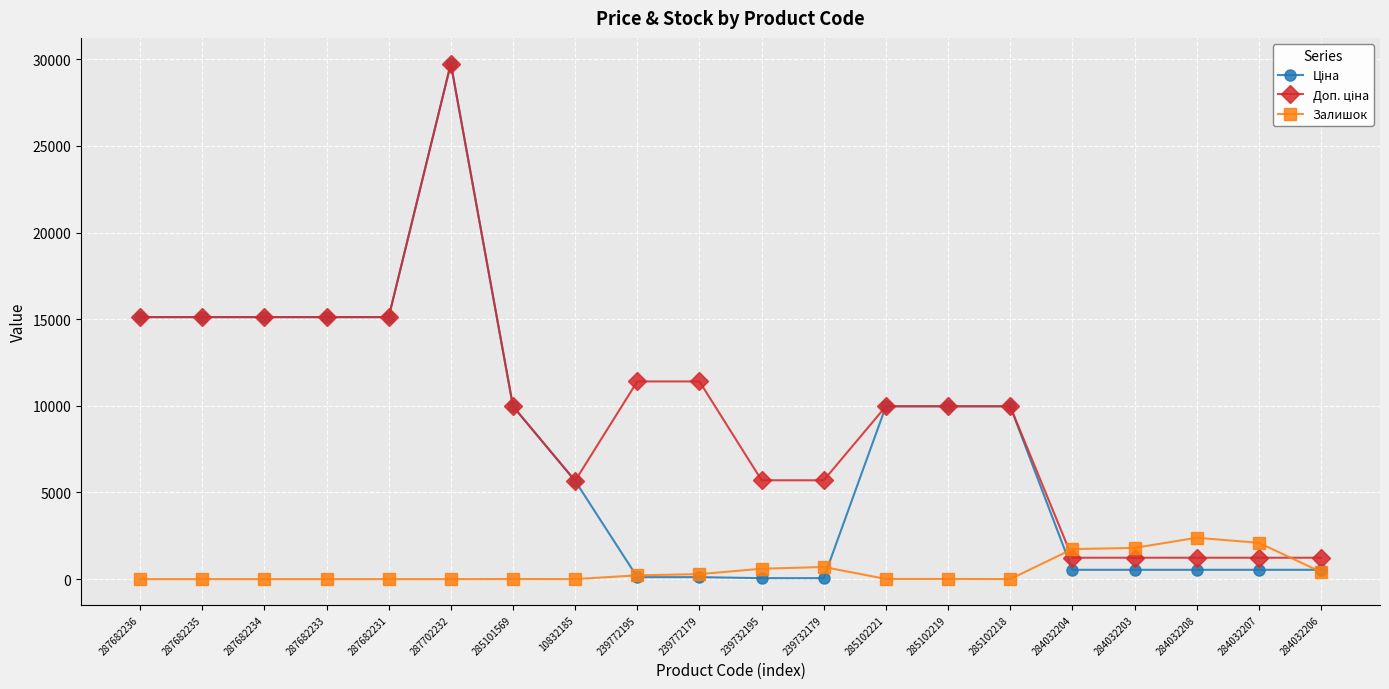

At which category is the sum across all series the highest?

287702232